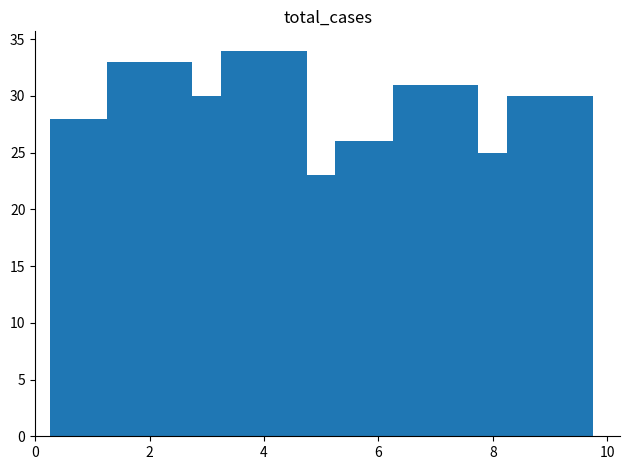

How many data points are less than 30?

4